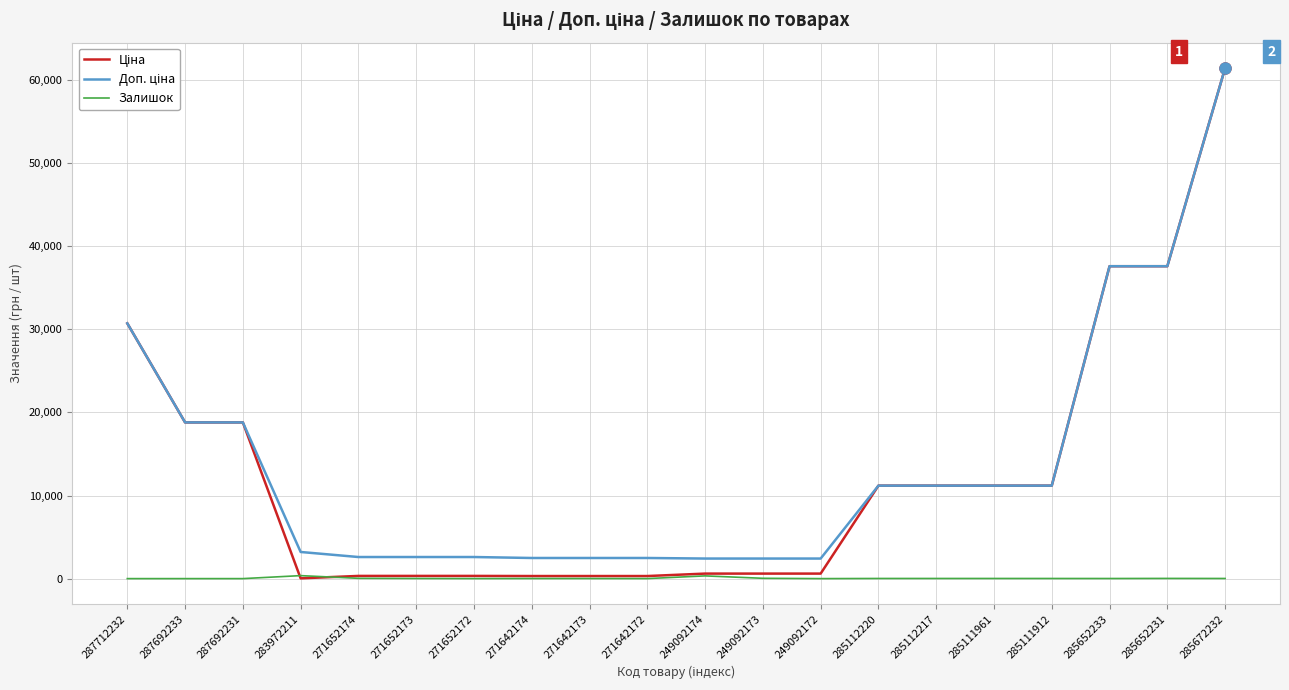

What is the total value across all series at 283972211?

3597.1